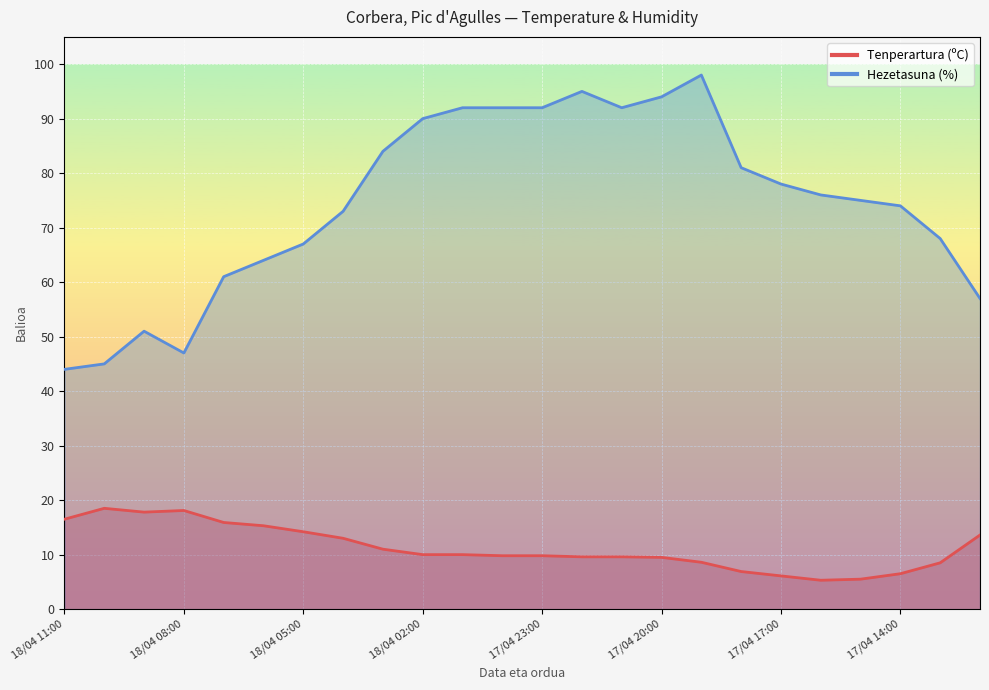

List the series in order of their peak value, highest first.

Hezetasuna (%), Tenperartura (ºC)